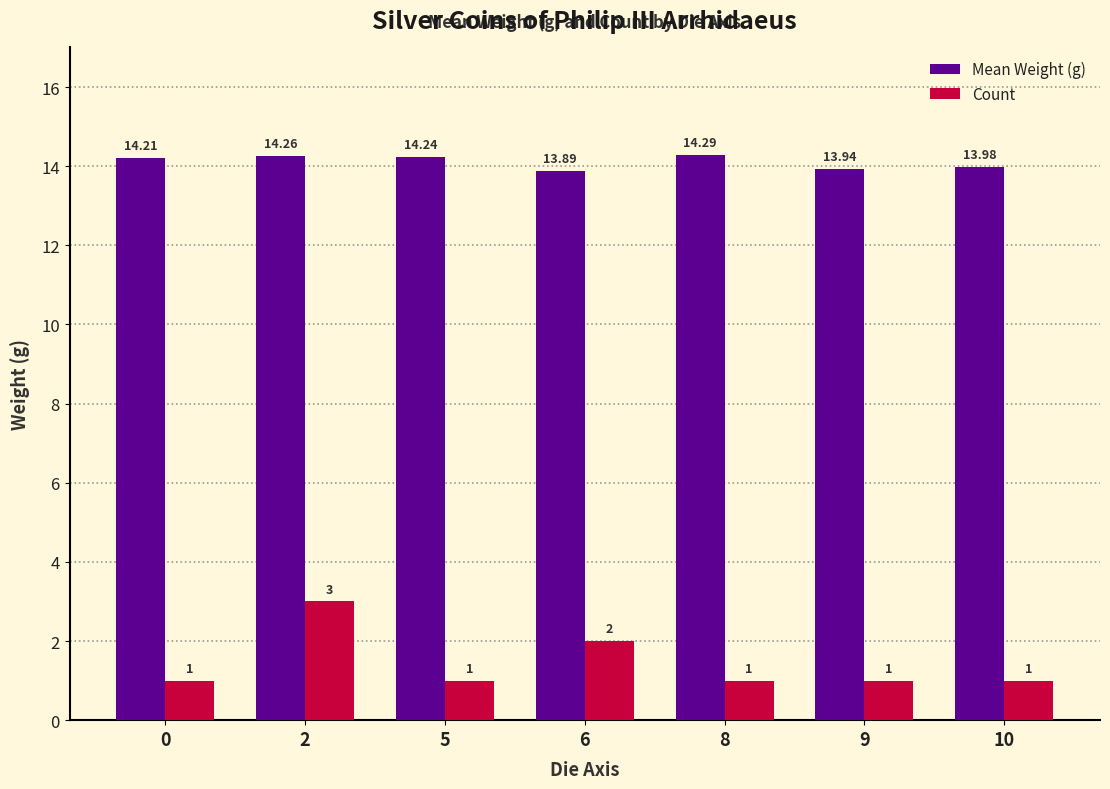

What is the maximum value shown in the chart?

14.3